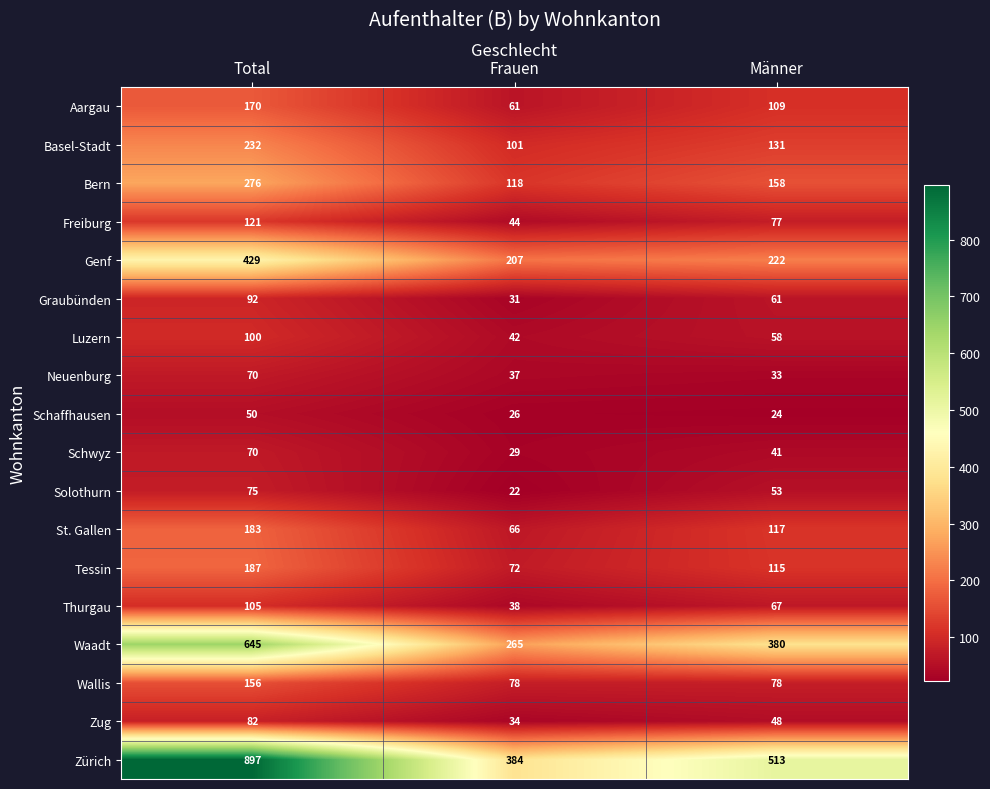

Which series has the largest total across all categories?

Zürich